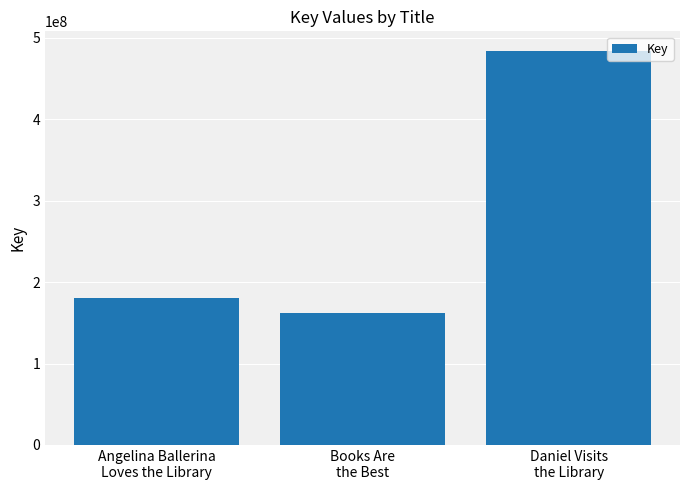

Which category has the lowest value across all series?

Books Are
the Best